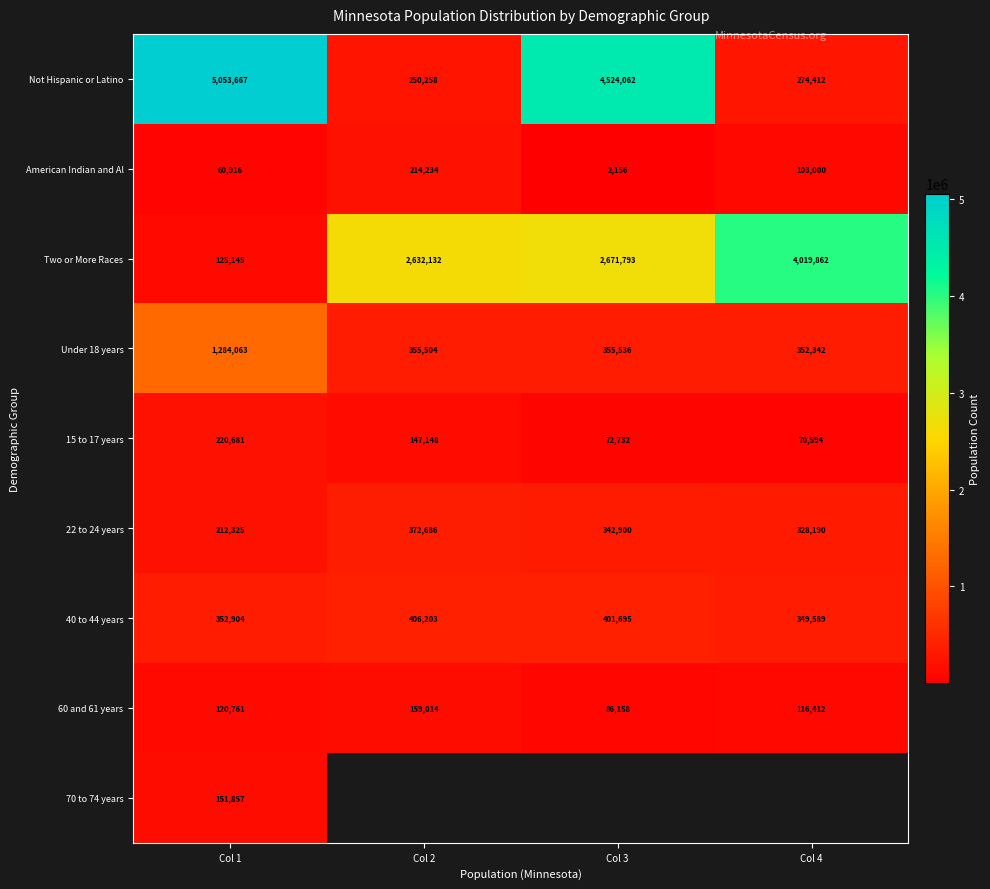

At which category is the sum across all series the highest?

Col 1